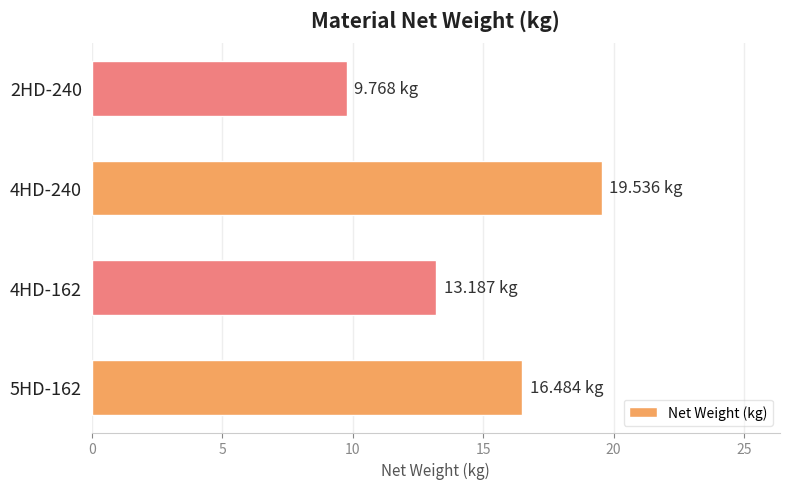

What is the difference between the maximum and second lowest values?

6.3